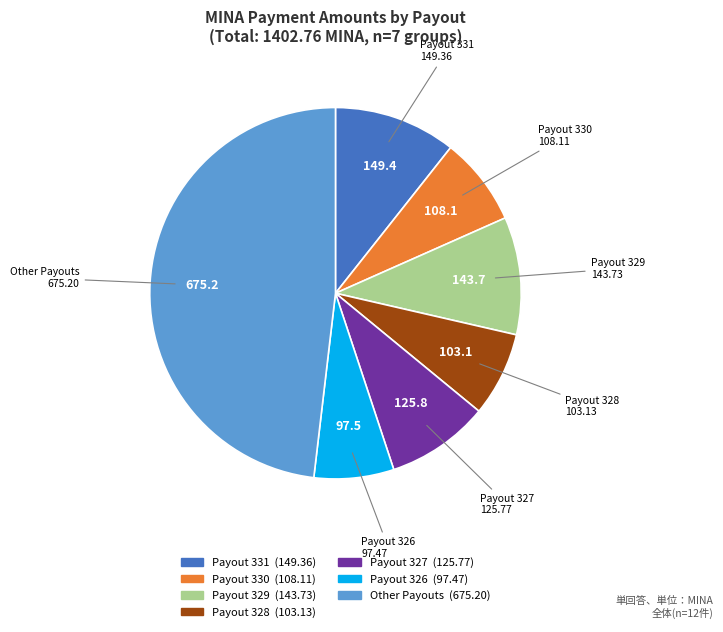

Does any single category account for the majority?

No